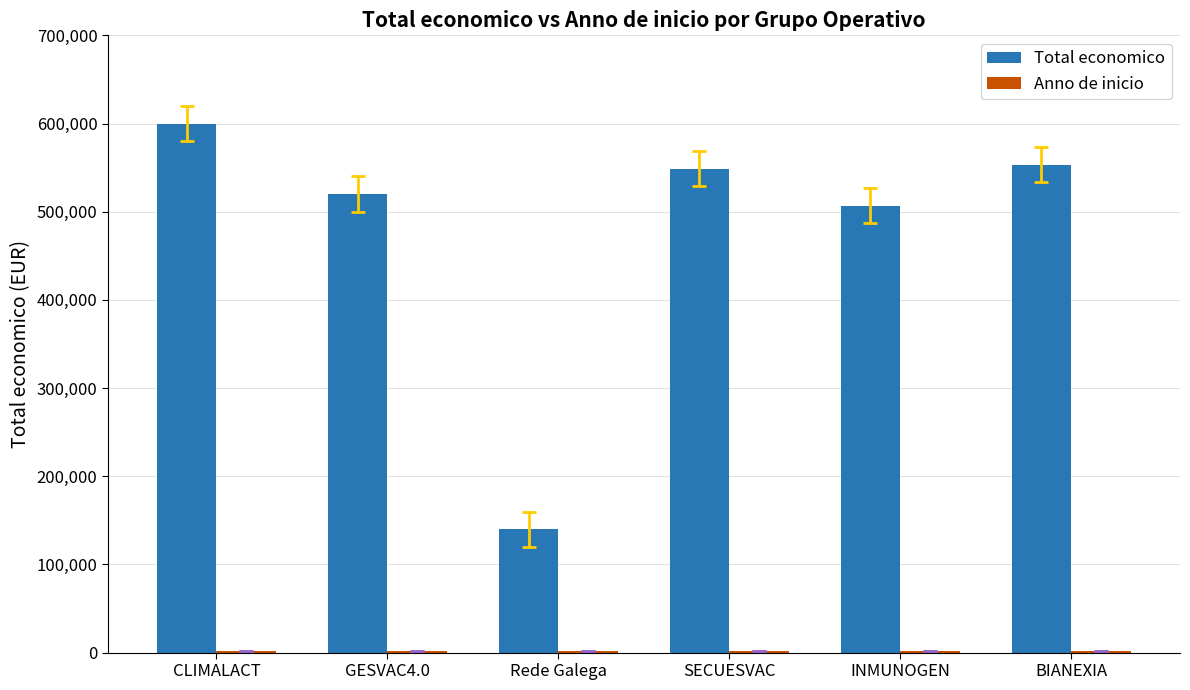

What is the greatest value displayed?

600000